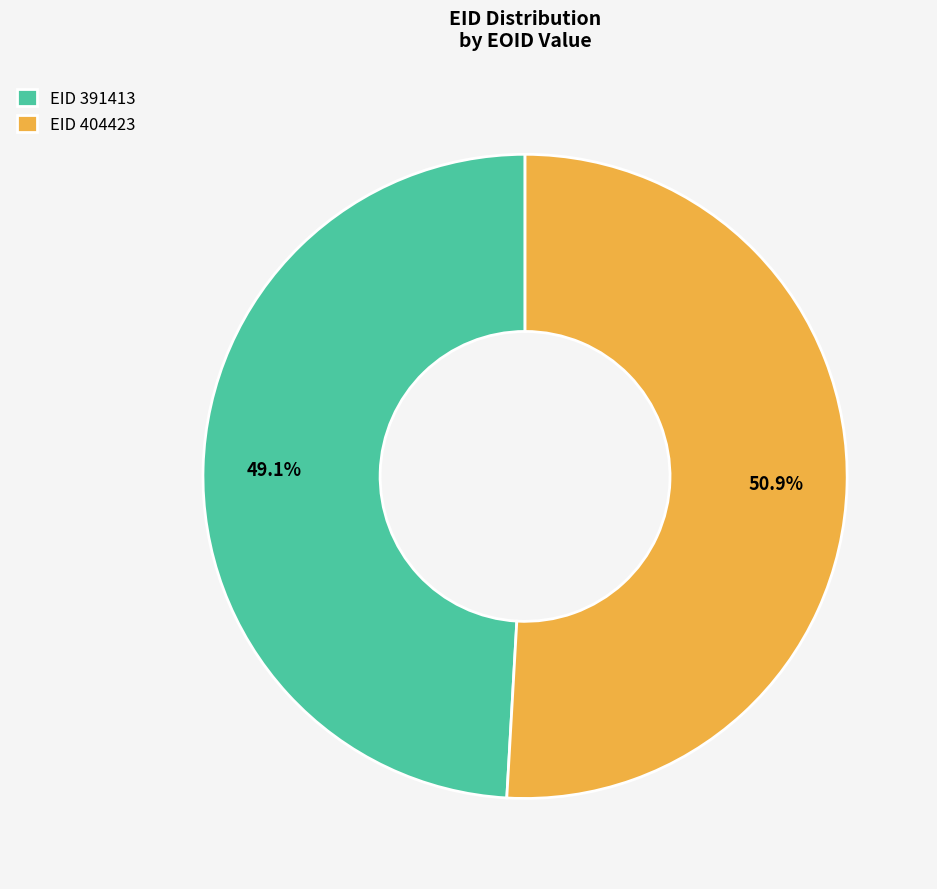

What portion of the pie excludes EID 391413?

50.9%